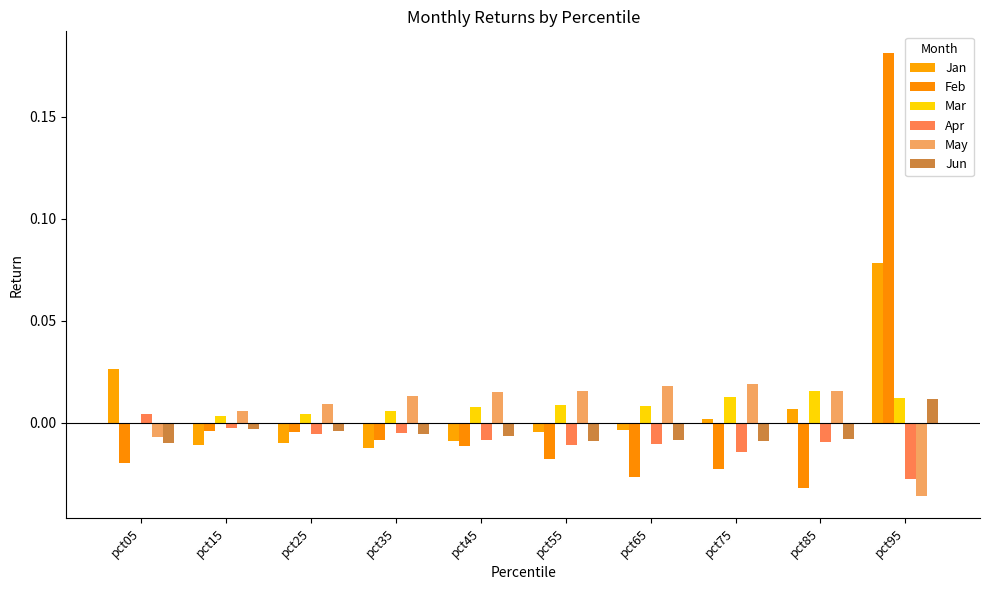

Reading left to right, extract all data points from this chart.

Jan: pct05=0.0	pct15=-0.0	pct25=-0.0	pct35=-0.0	pct45=-0.0	pct55=-0.0	pct65=-0.0	pct75=0.0	pct85=0.0	pct95=0.1
Feb: pct05=-0.0	pct15=-0.0	pct25=-0.0	pct35=-0.0	pct45=-0.0	pct55=-0.0	pct65=-0.0	pct75=-0.0	pct85=-0.0	pct95=0.2
Mar: pct05=-0.0	pct15=0.0	pct25=0.0	pct35=0.0	pct45=0.0	pct55=0.0	pct65=0.0	pct75=0.0	pct85=0.0	pct95=0.0
Apr: pct05=0.0	pct15=-0.0	pct25=-0.0	pct35=-0.0	pct45=-0.0	pct55=-0.0	pct65=-0.0	pct75=-0.0	pct85=-0.0	pct95=-0.0
May: pct05=-0.0	pct15=0.0	pct25=0.0	pct35=0.0	pct45=0.0	pct55=0.0	pct65=0.0	pct75=0.0	pct85=0.0	pct95=-0.0
Jun: pct05=-0.0	pct15=-0.0	pct25=-0.0	pct35=-0.0	pct45=-0.0	pct55=-0.0	pct65=-0.0	pct75=-0.0	pct85=-0.0	pct95=0.0